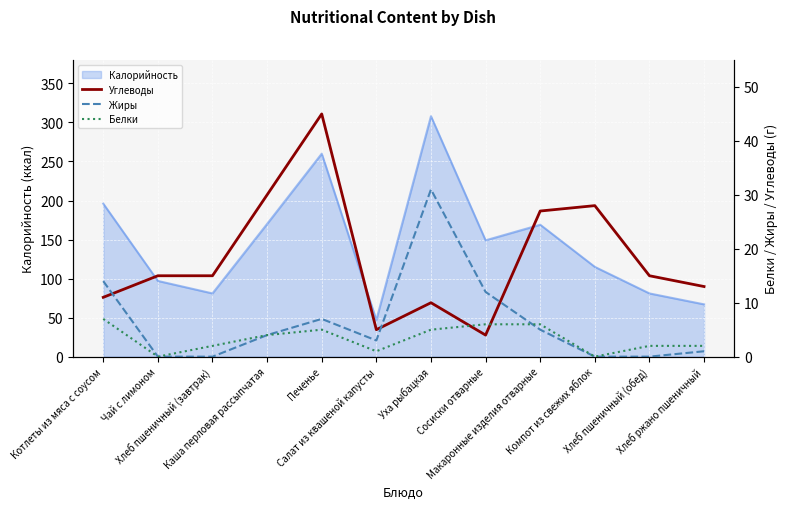

At how many categories does at least one series exceed 8?

11